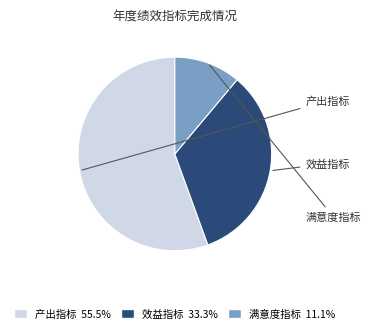

Count the number of slices in the pie.

3